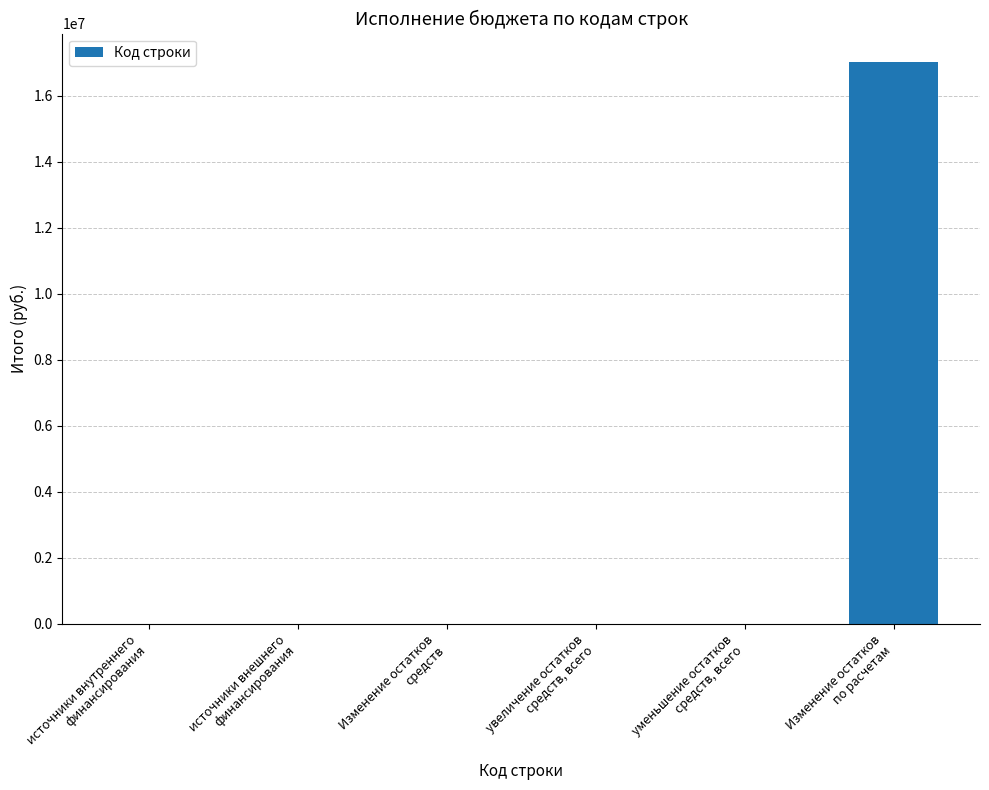

The value at уменьшение остатков
средств, всего is 7707959.5. True or false?

False